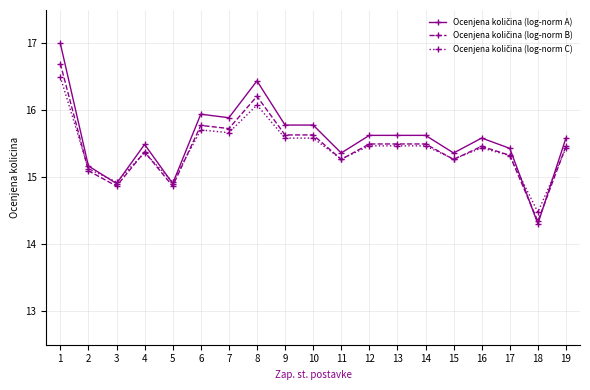

What is the smallest value displayed?

14.3